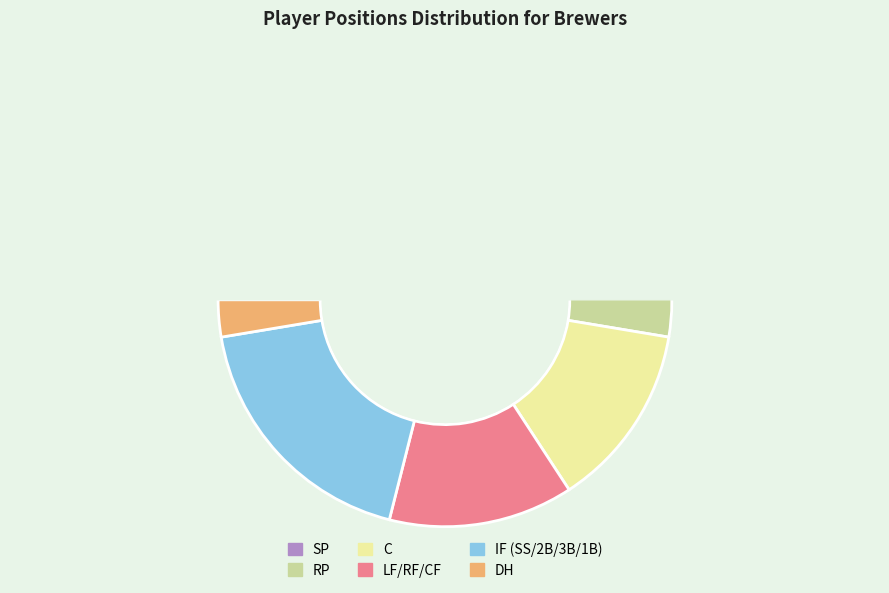

To the nearest percent, what portion does 3B represent?

5%